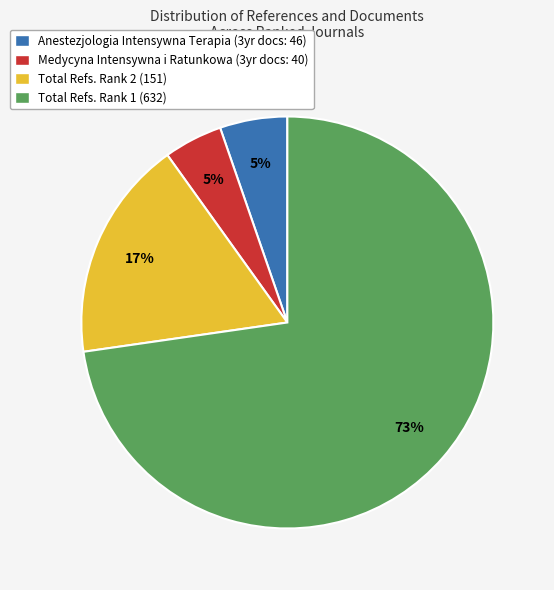

Is there a majority slice in this chart?

Yes